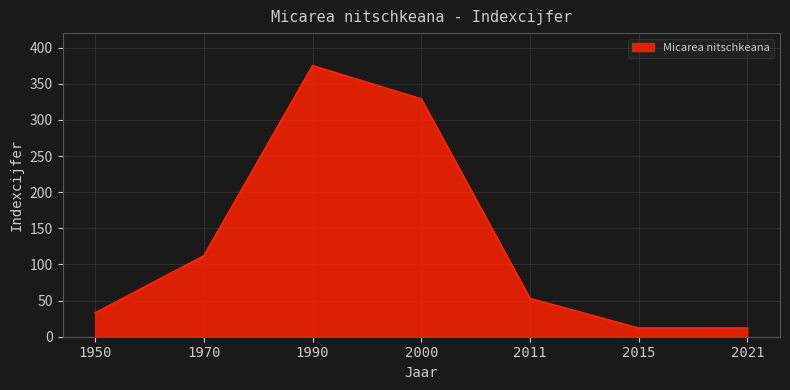

What is the difference between the maximum and minimum values?

363